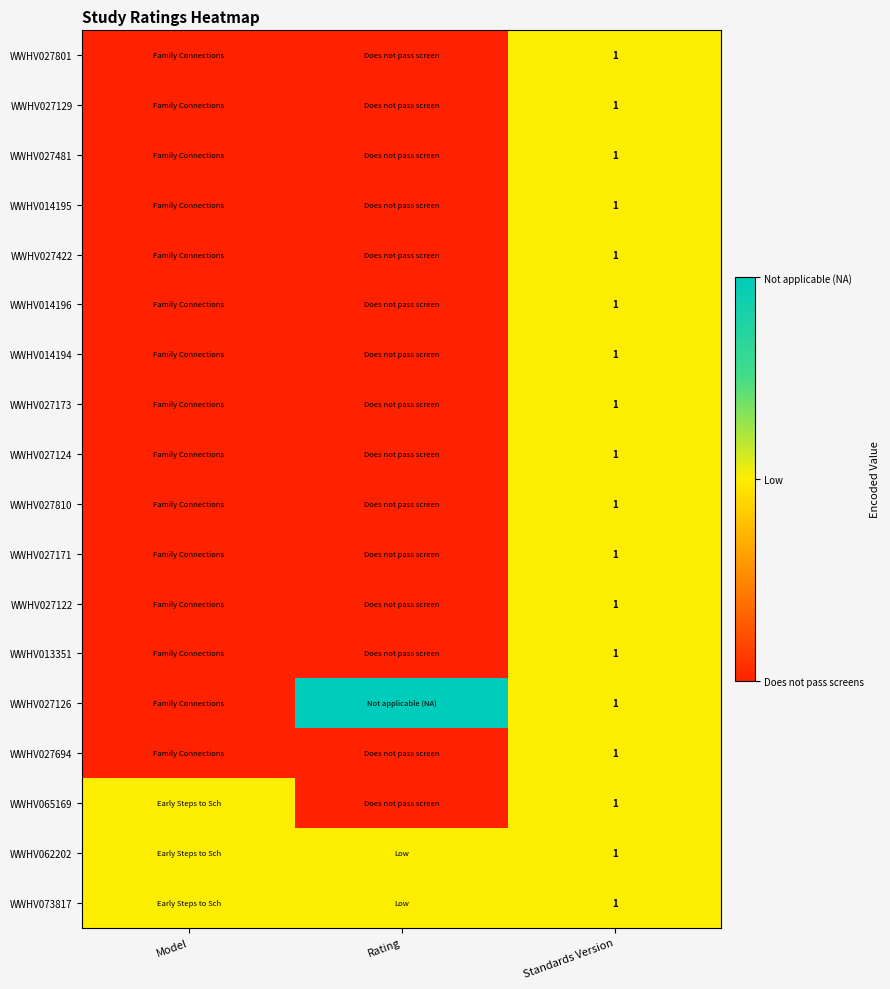

What is the total value across all series at Standards Version?

18